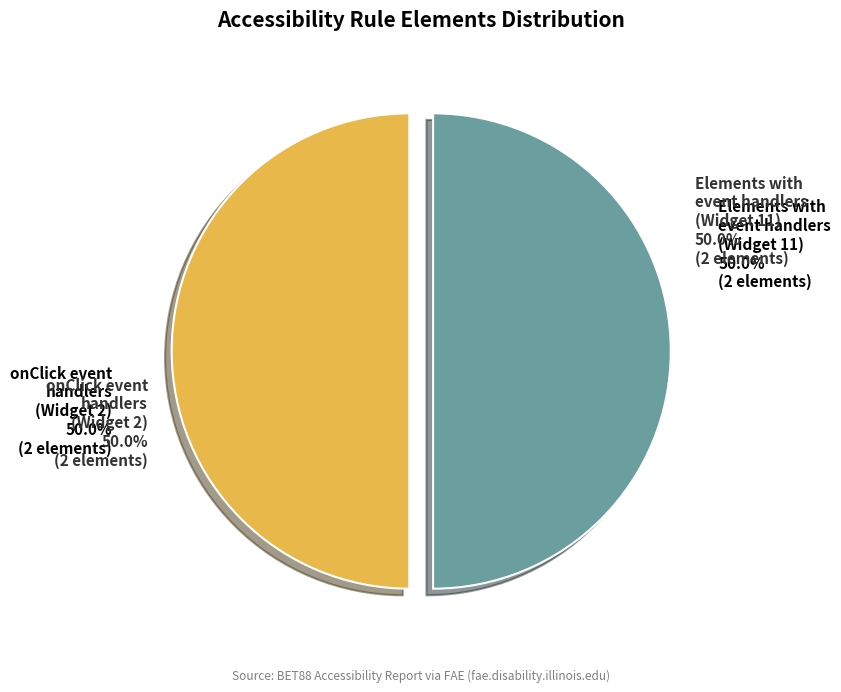

True or false: Widget 4 accounts for 0% of the total.

True